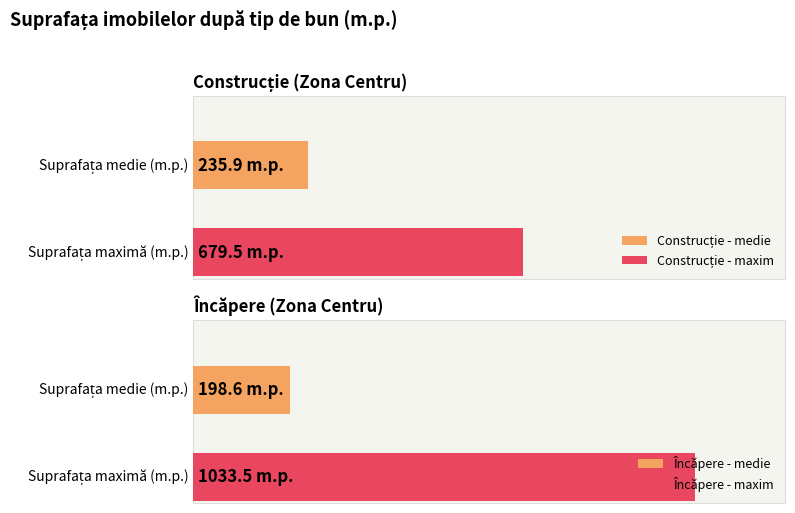

Is it true that Încăpere equals 83.0 at 7?

False